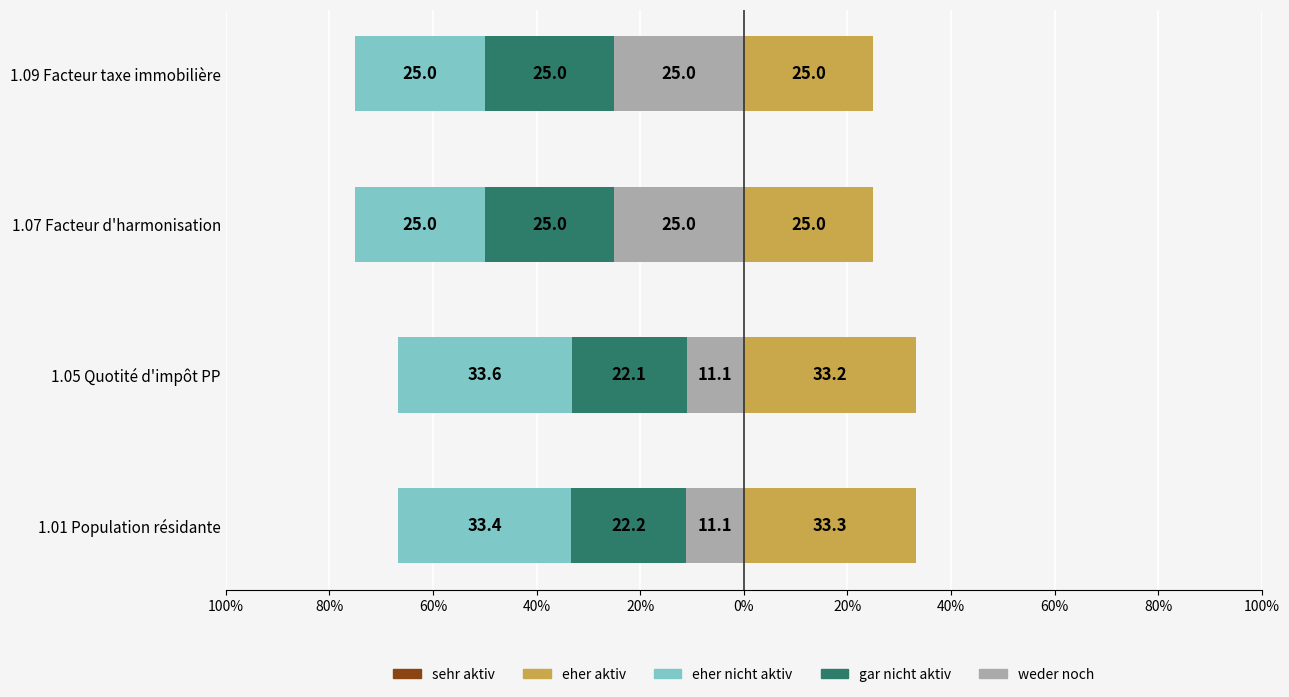

What is the difference between the highest and lowest values at 100%?

66.7